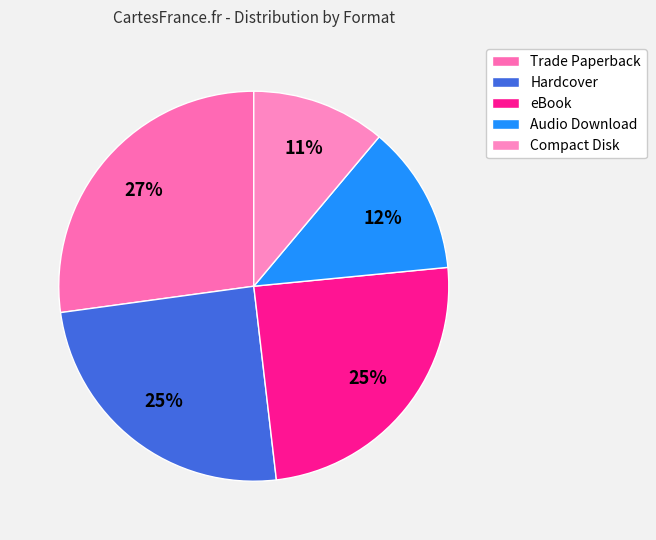

Count the number of slices in the pie.

5